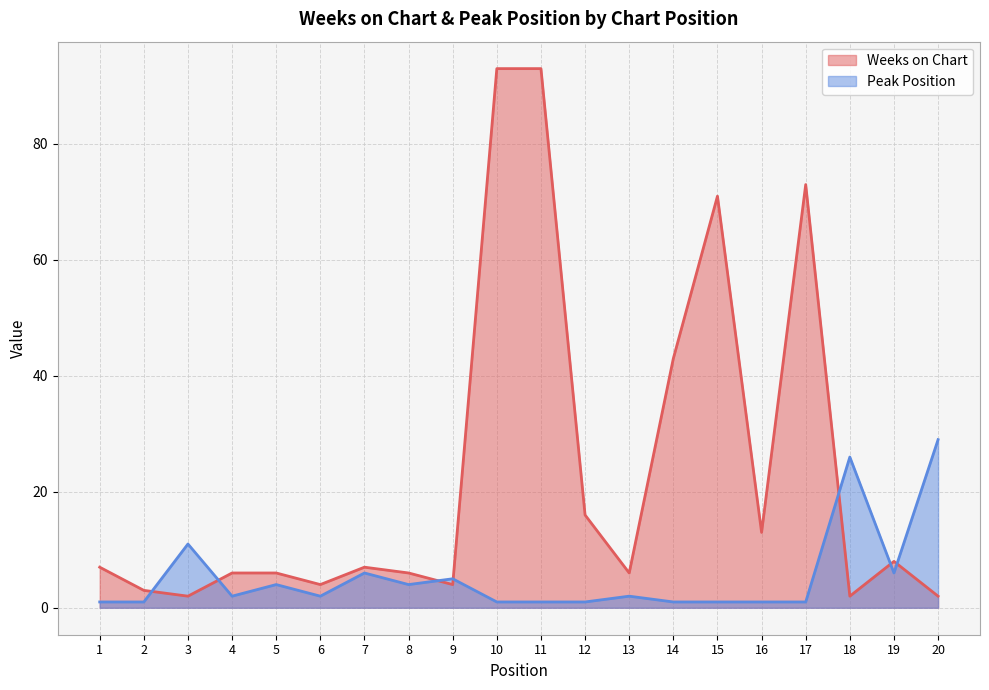

List the series in order of their peak value, highest first.

Weeks on Chart, Peak Position